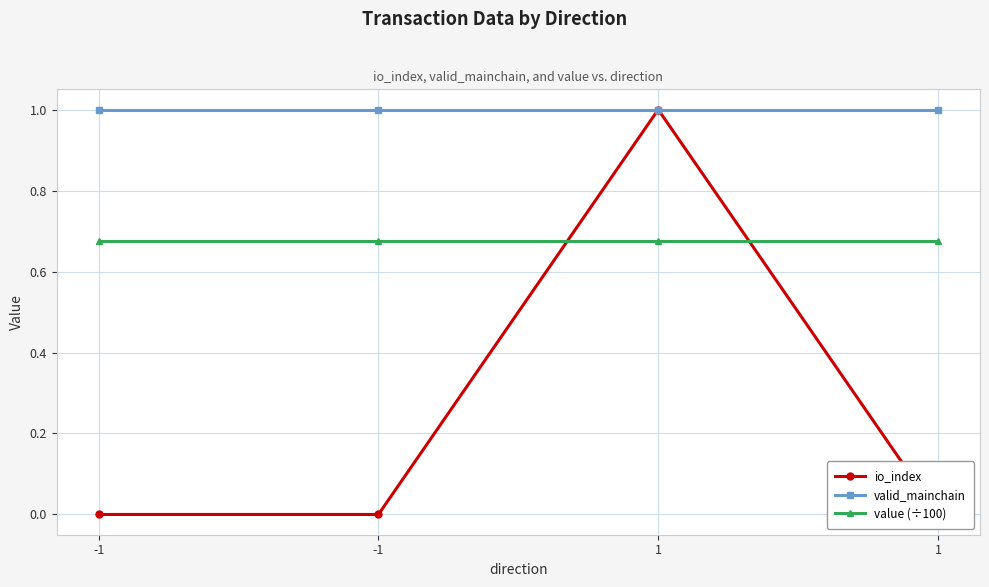

Reading left to right, list all the values displayed in this chart.

io_index: 0.0	0.0	1.0	0.0
valid_mainchain: 1.0	1.0	1.0	1.0
value (÷100): 0.7	0.7	0.7	0.7